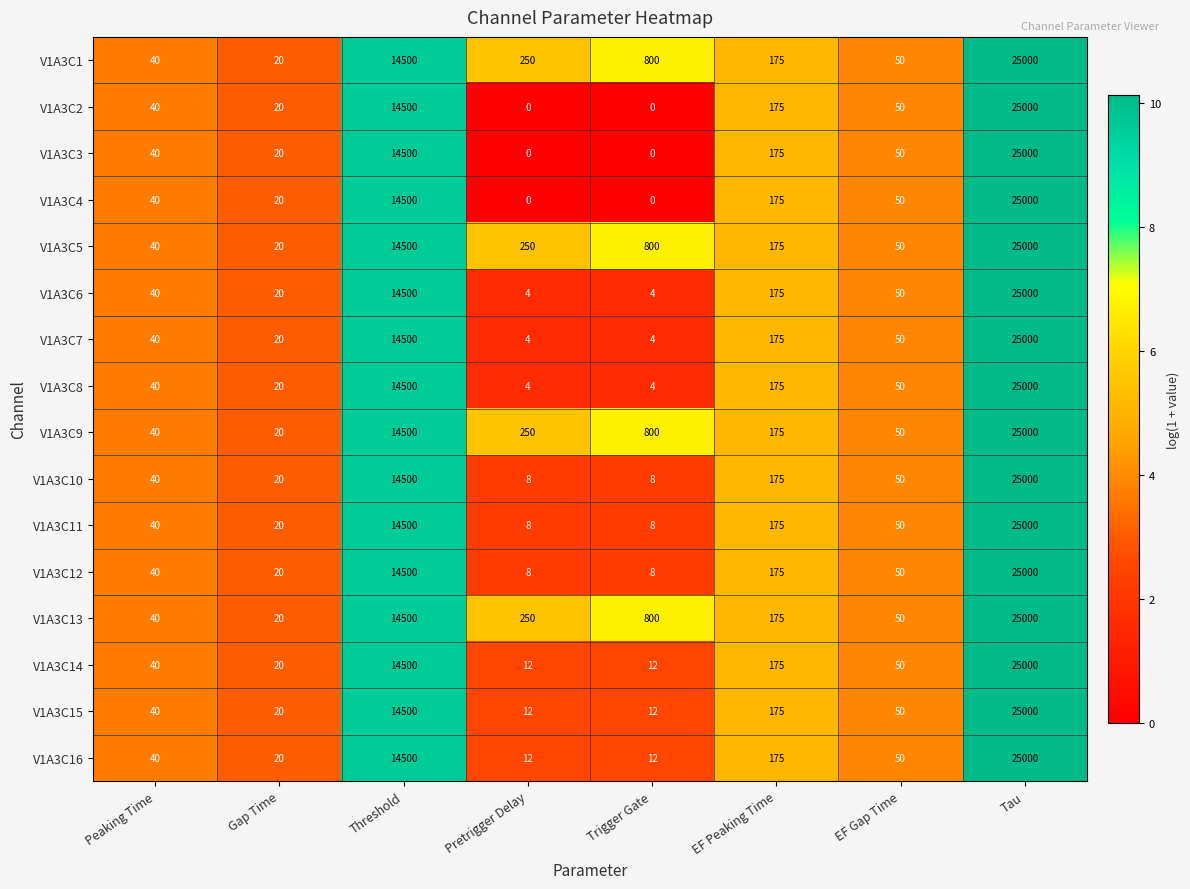

List the labels in order of V1A3C9 value, largest first.

Tau, Threshold, Trigger Gate, Pretrigger Delay, EF Peaking Time, EF Gap Time, Peaking Time, Gap Time